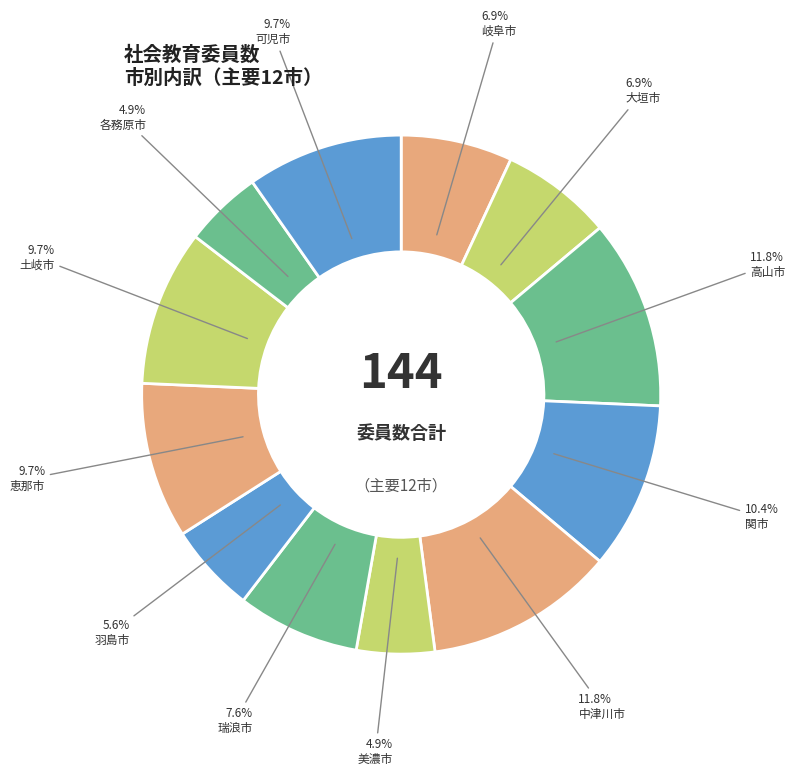

Which category has the smallest portion of the pie?

美濃市